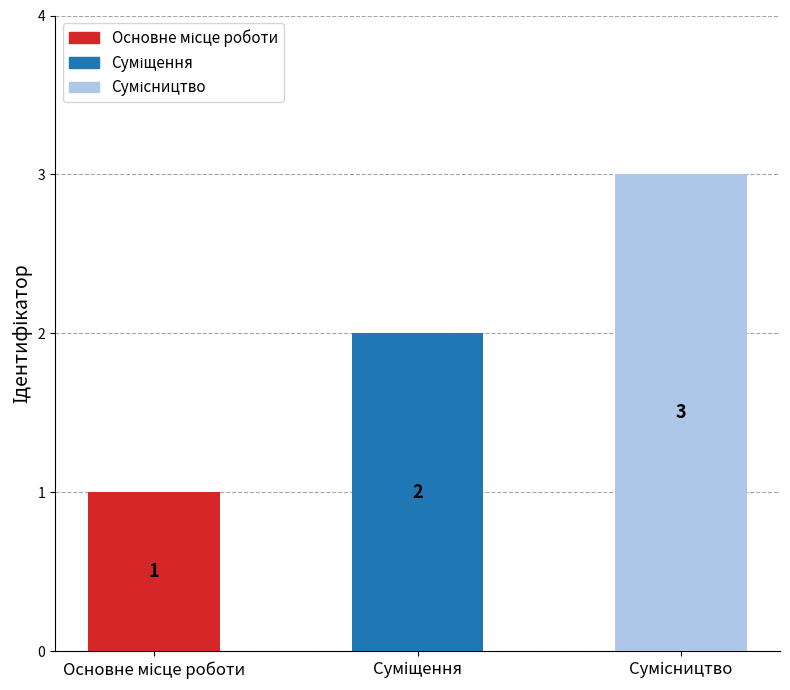

What is the greatest value displayed?

3